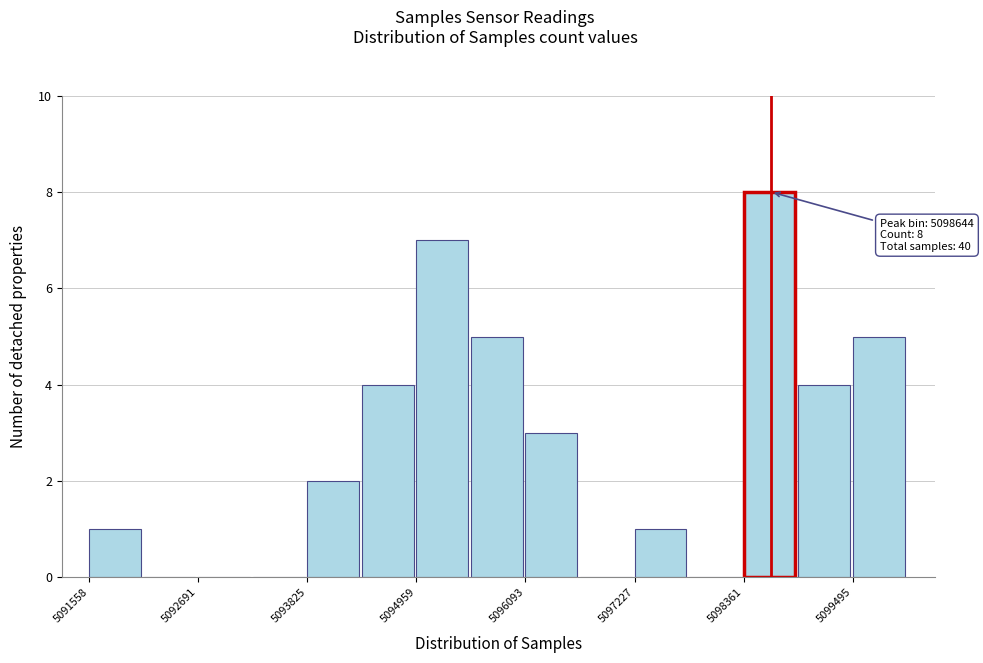

Around what value on the x-axis is the tallest bar? Give the approximate position of its centre, as read against the axis.

5098600